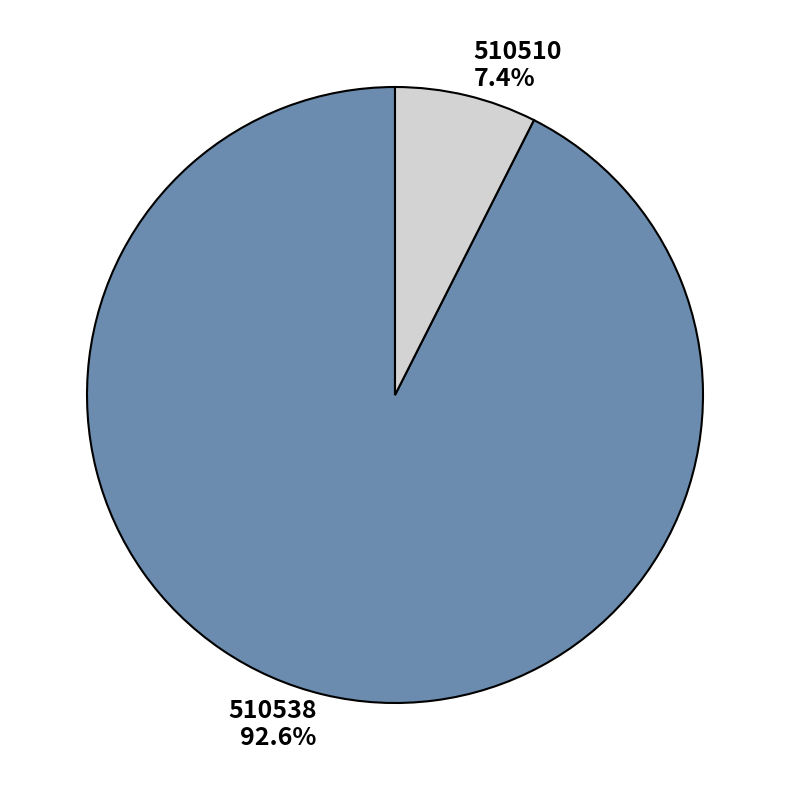

How many segments does this pie chart have?

2